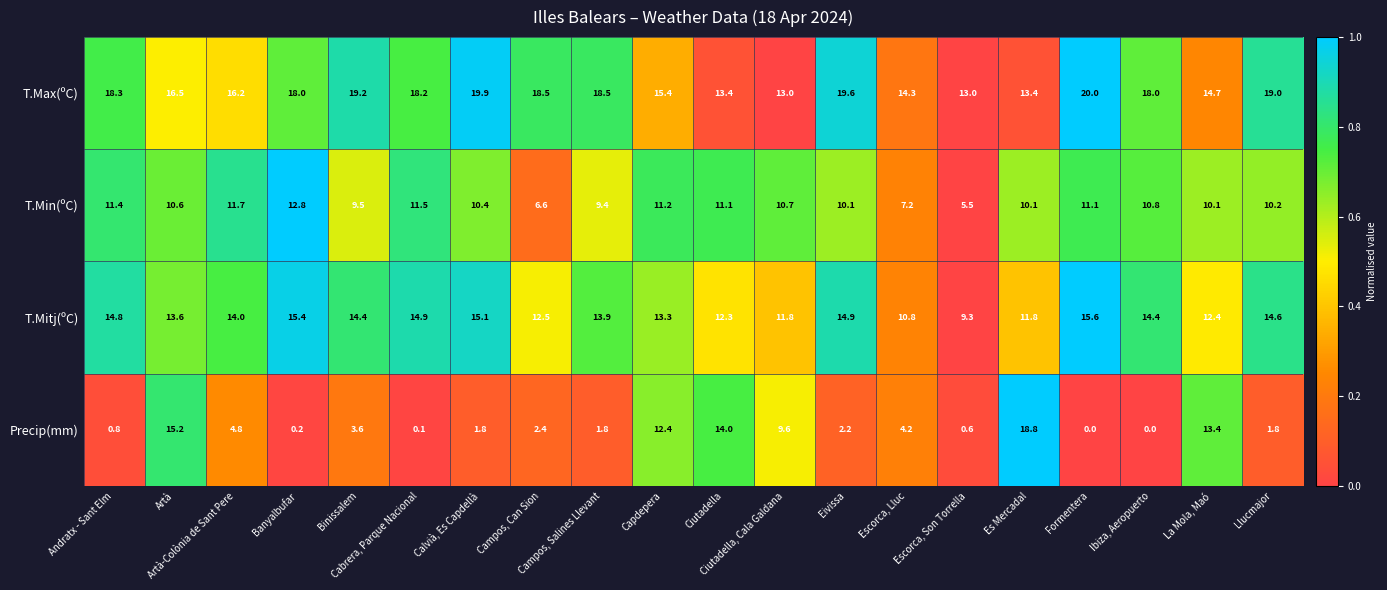

At how many categories does at least one series exceed 0?

20